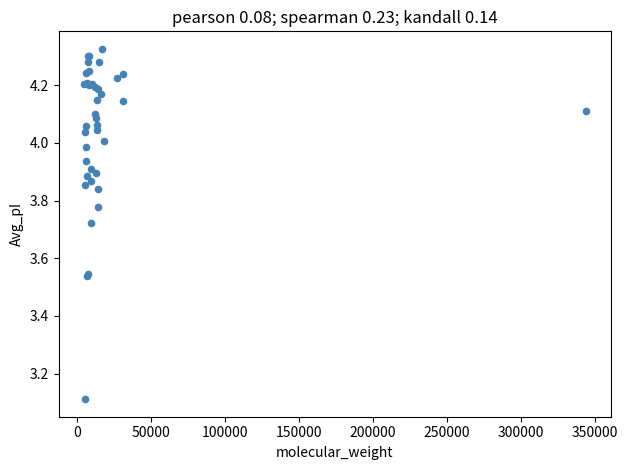

What Y value in the scatter plot is closest to 3?

3.1